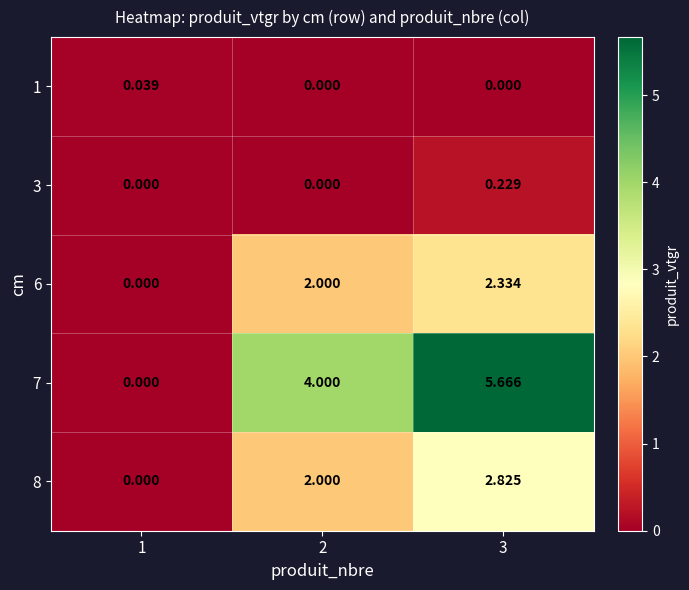

Rank the series by their maximum value, from highest to lowest.

7, 8, 6, 3, 1